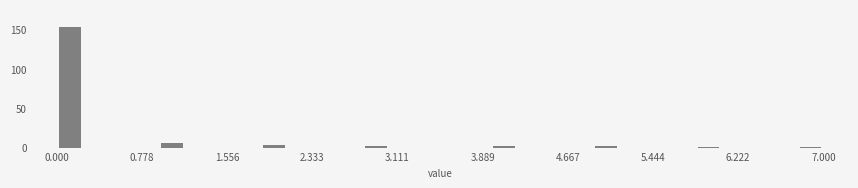

Around what value on the x-axis is the tallest bar? Give the approximate position of its centre, as read against the axis.

0.1